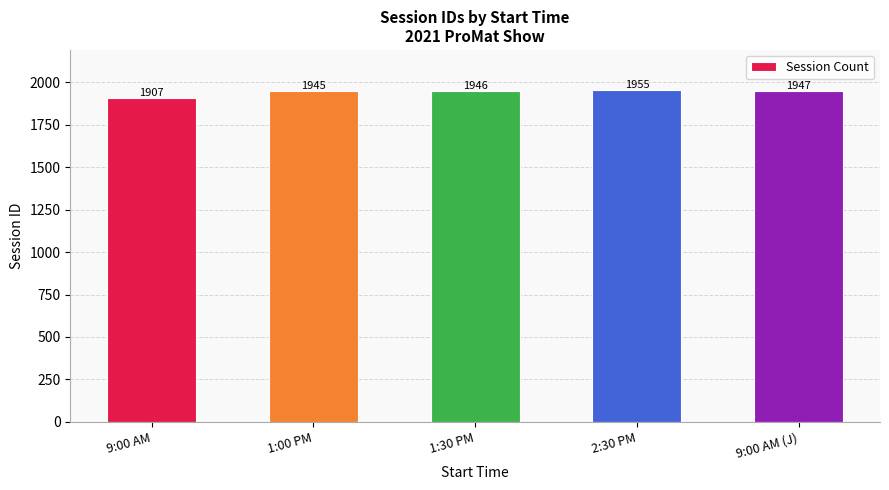

At which label is the value closest to 1931?

1:00 PM